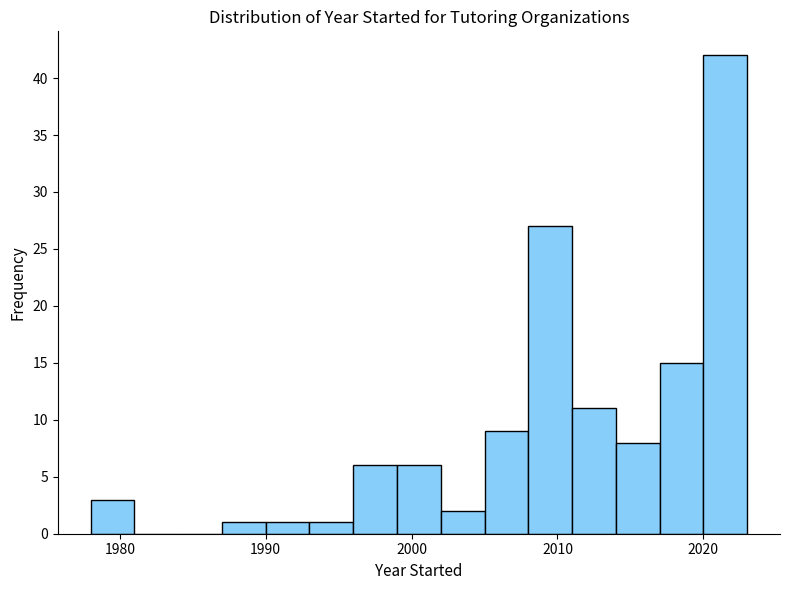

Read against the x-axis, roughly where is the centre of the tallest bar?

2022